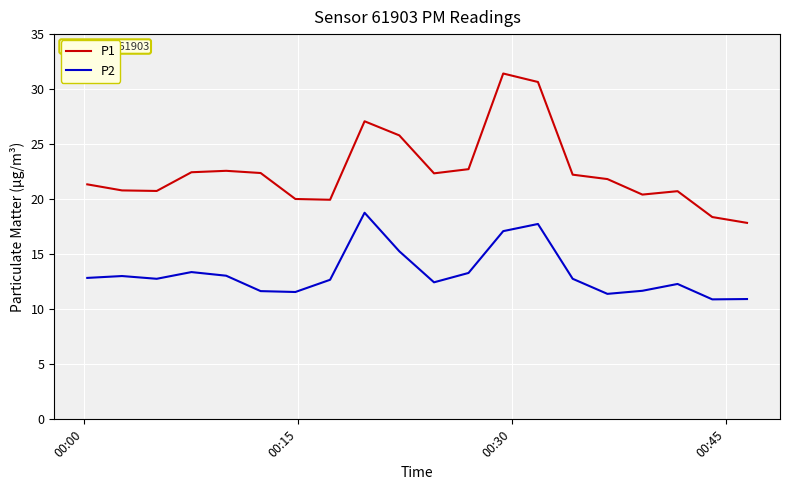

List the series in order of their overall mean, lowest first.

P2, P1